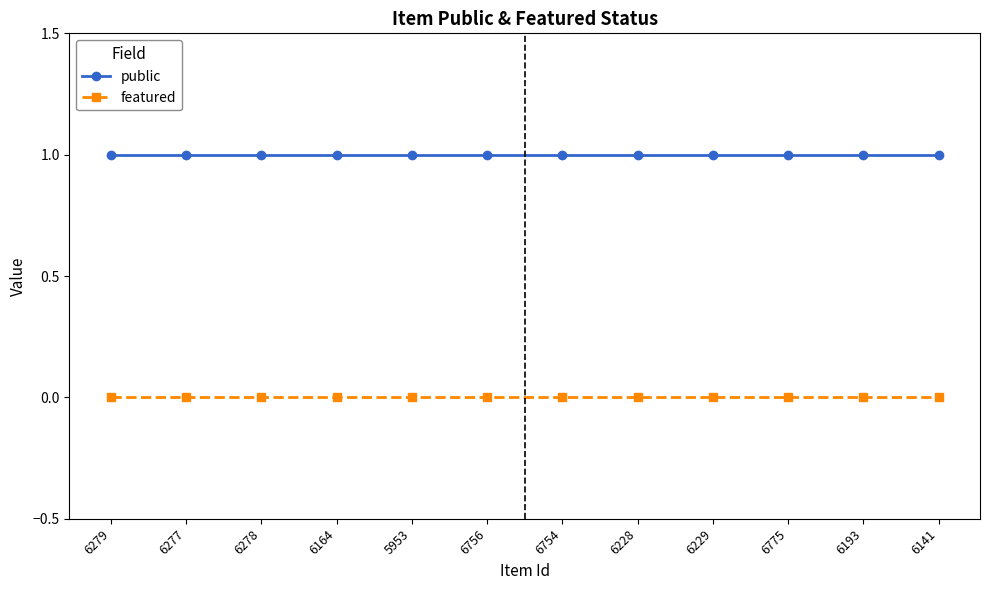

Reading left to right, transcribe all the data shown in this chart.

public: 6279=1	6277=1	6278=1	6164=1	5953=1	6756=1	6754=1	6228=1	6229=1	6775=1	6193=1	6141=1
featured: 6279=0	6277=0	6278=0	6164=0	5953=0	6756=0	6754=0	6228=0	6229=0	6775=0	6193=0	6141=0